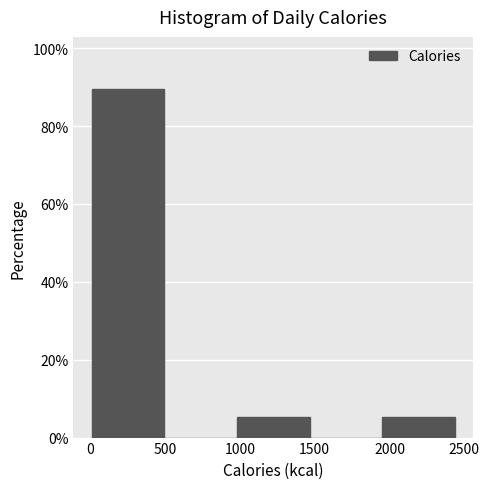

Reading left to right, list every bar in this chart as the range it spans on the x-axis followed by its height. Neither the bar edges nor the heights are printed on the chart, so give them approximately, as read against the axes.

0 to 500: 90
500 to 1000: 0
1000 to 1450: 6
1450 to 1950: 0
1950 to 2450: 6